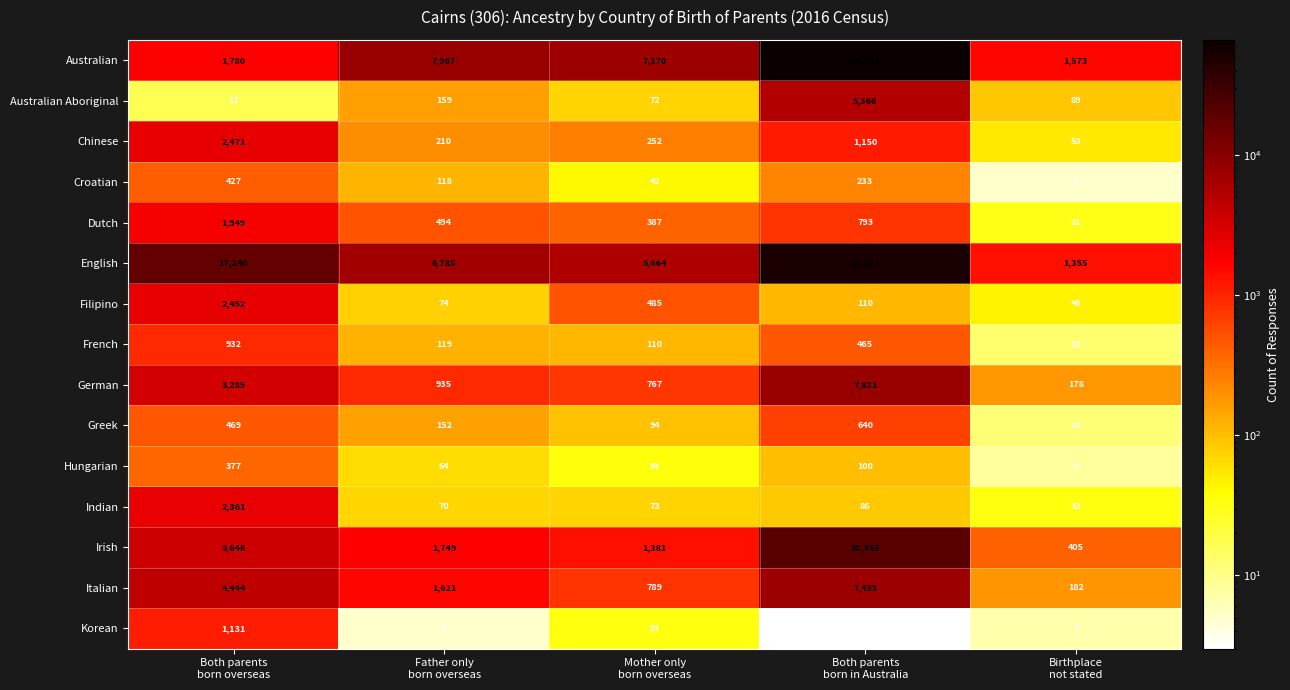

What is the sum of all Croatian values?

825